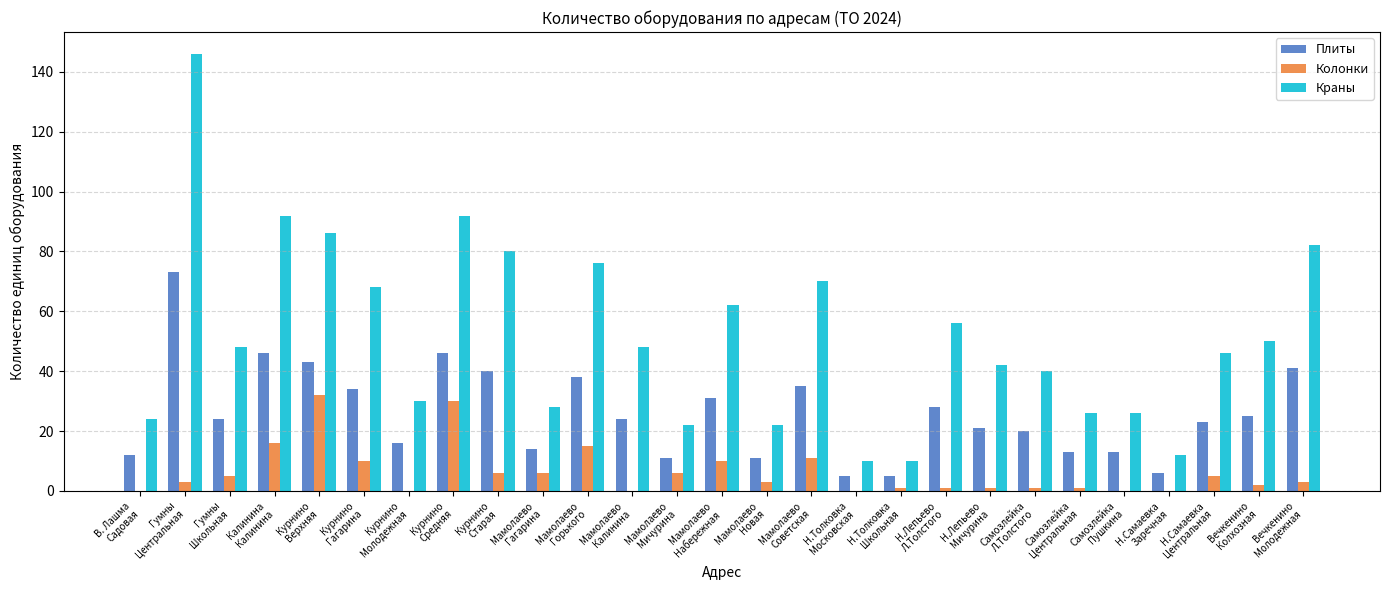

What is the greatest value displayed?

146